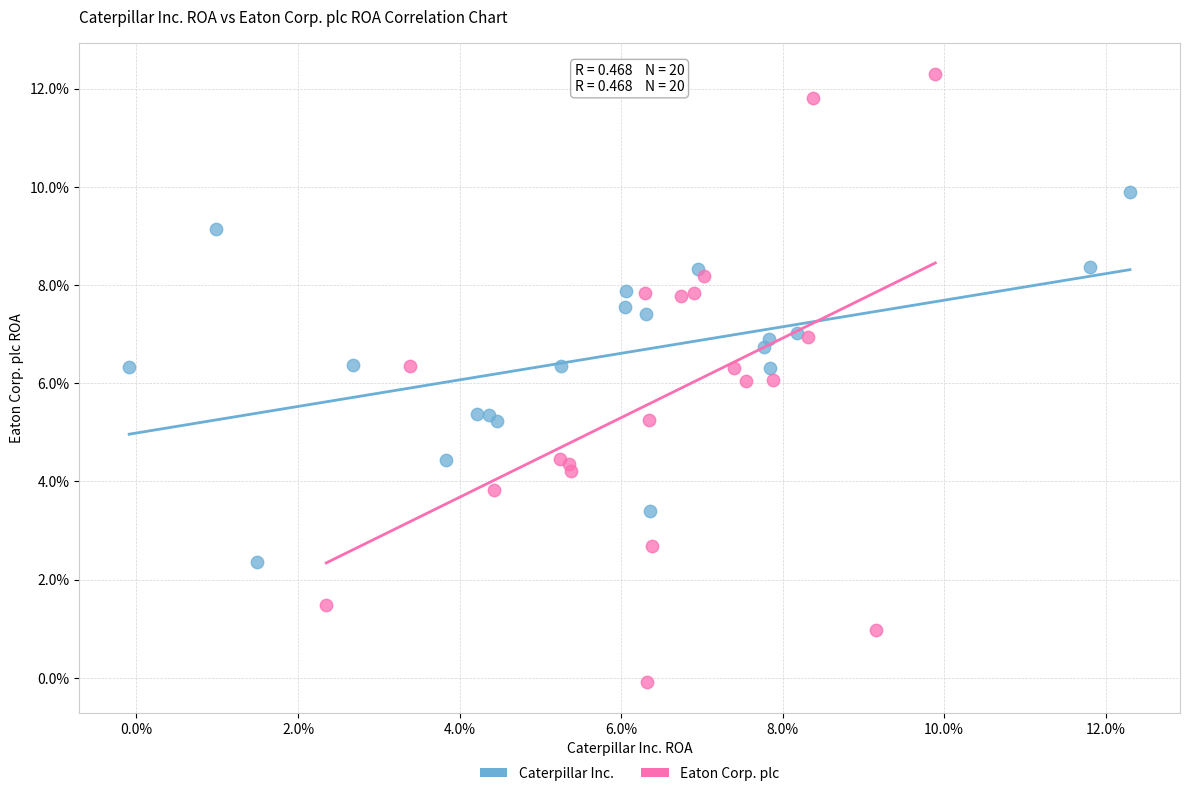

Which series reaches the maximum Y coordinate?

Eaton Corp. plc